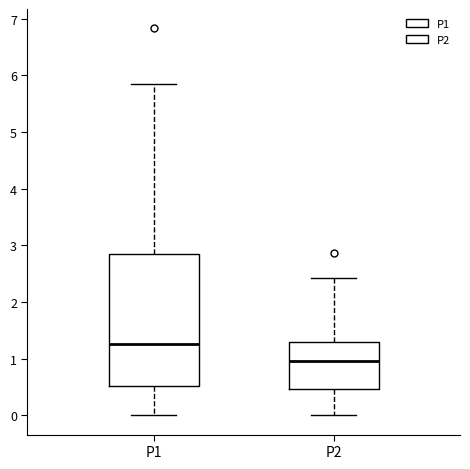

Reading left to right, read every box against the y-axis: the position of its median line, the range the box covers, and the ends of its whiskers. The values are not printed on the chart, so give them approximately, as read against the axis.

P1: median 1.3, box 0.5 to 2.9, whiskers 0.0 to 5.9
P2: median 1.0, box 0.5 to 1.3, whiskers 0.0 to 2.4